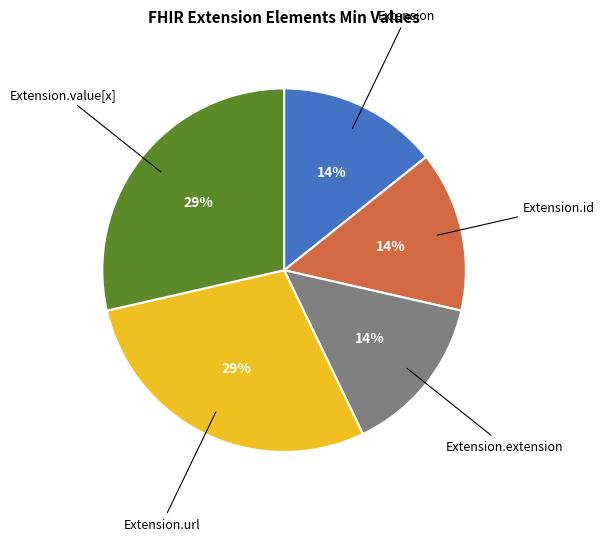

How many segments does this pie chart have?

5